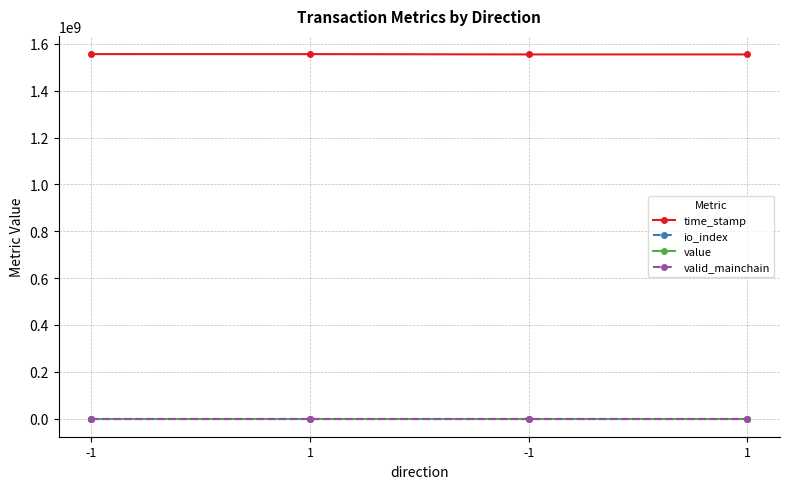

Which has a higher value, -1 or 1?

-1